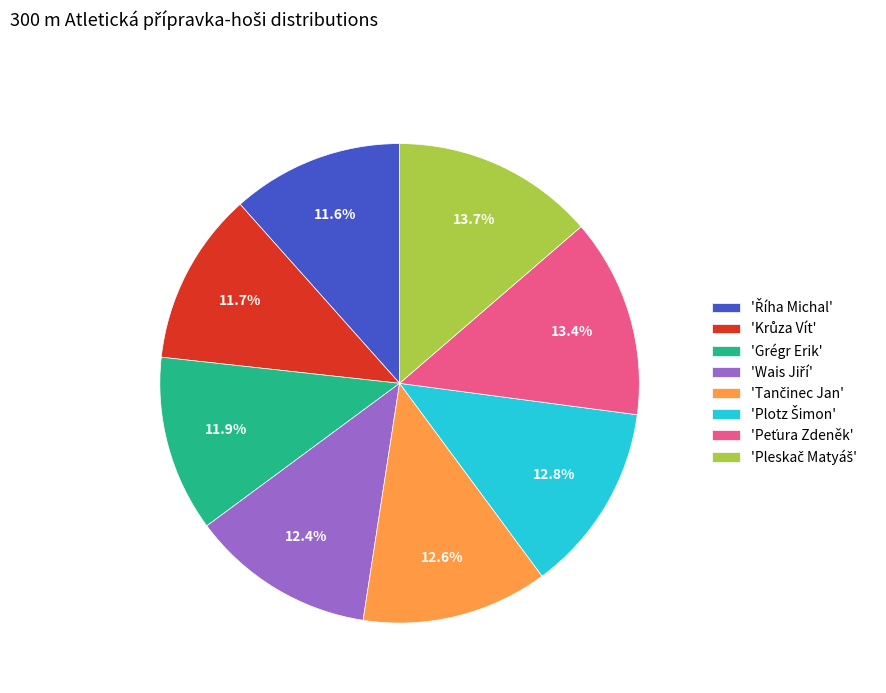

Is there any slice that represents more than half of the pie?

No